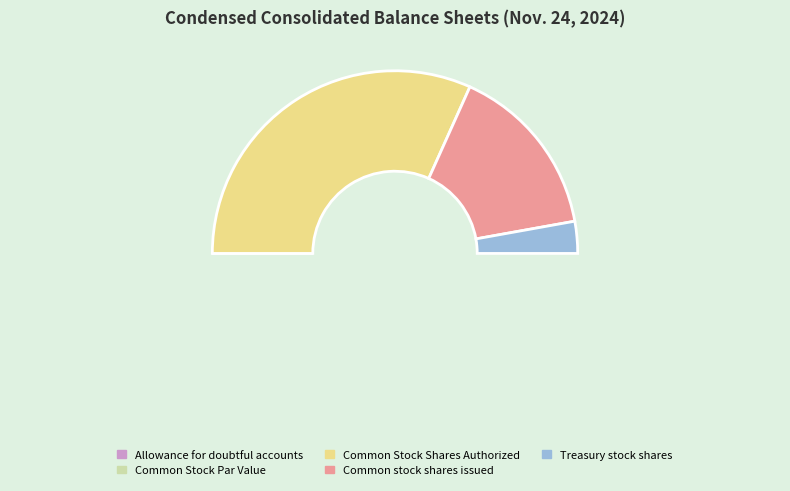

What percentage is the Common stock shares issued slice, to the nearest percent?

31%